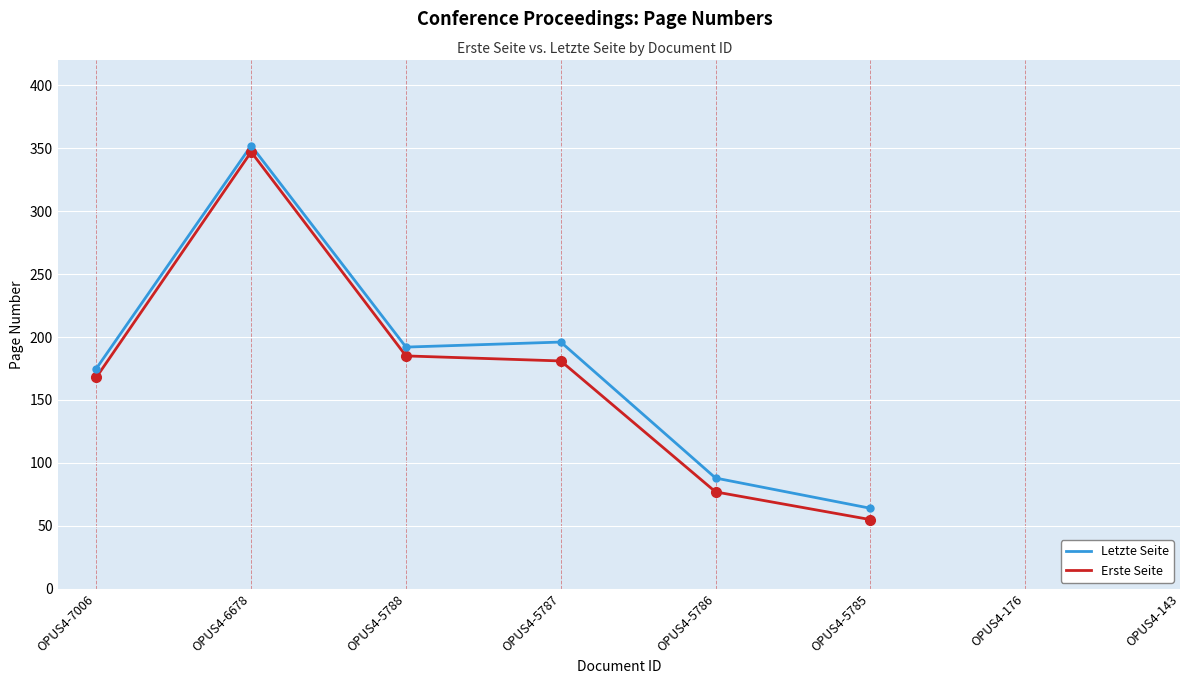

How many data points in Letzte Seite are less than 196?

4